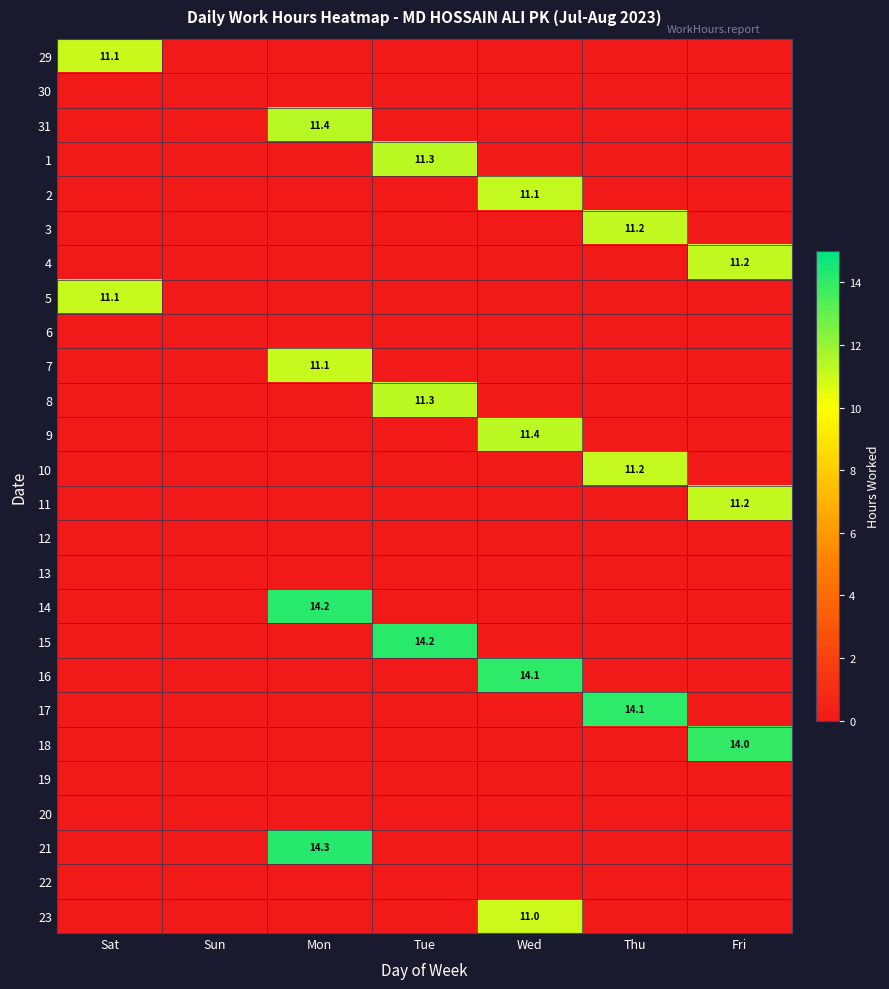

What is the maximum value shown in the chart?

14.3